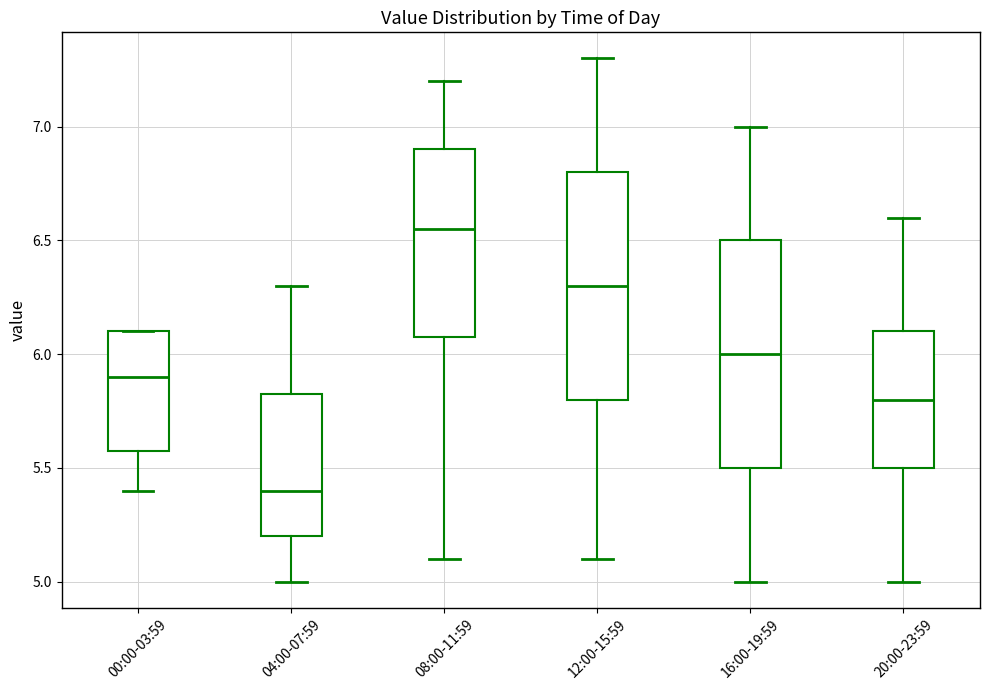

Reading left to right, transcribe this box plot: for each box, give where its median line is, the range the box spans, and where its two whiskers end, as read against the y-axis. The values are not printed on the chart, so give them approximately, as read against the axis.

00:00-03:59: median 5.90, box 5.60 to 6.10, whiskers 5.40 to 6.10
04:00-07:59: median 5.40, box 5.20 to 5.85, whiskers 5.00 to 6.30
08:00-11:59: median 6.55, box 6.10 to 6.90, whiskers 5.10 to 7.20
12:00-15:59: median 6.30, box 5.80 to 6.80, whiskers 5.10 to 7.30
16:00-19:59: median 6.00, box 5.50 to 6.50, whiskers 5.00 to 7.00
20:00-23:59: median 5.80, box 5.50 to 6.10, whiskers 5.00 to 6.60